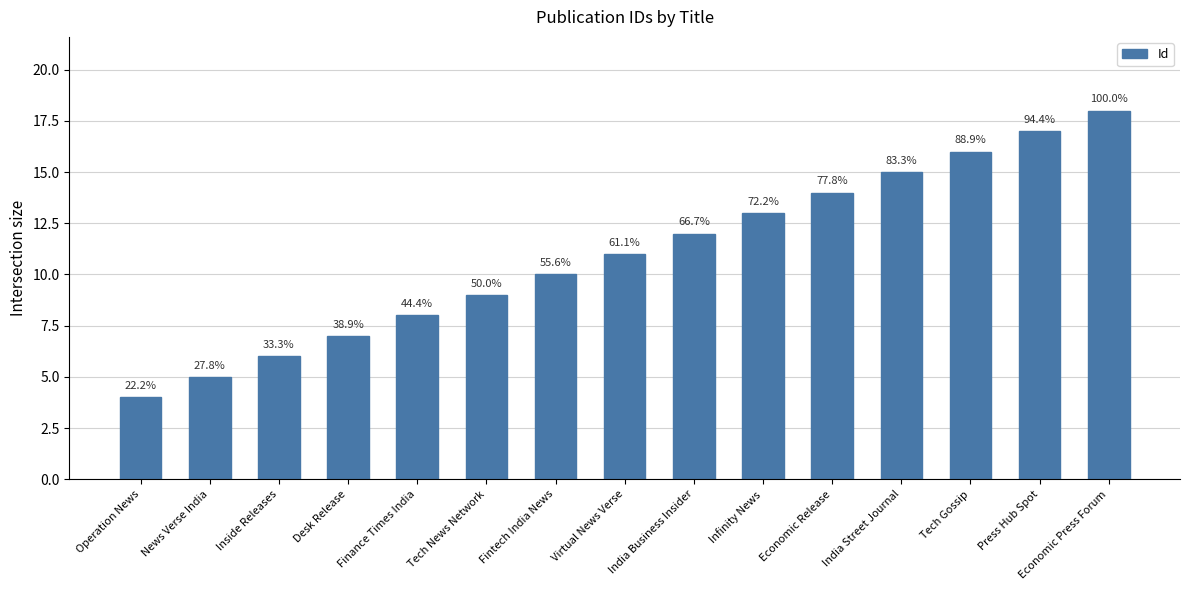

Which category has the highest value across all series?

Economic Press Forum